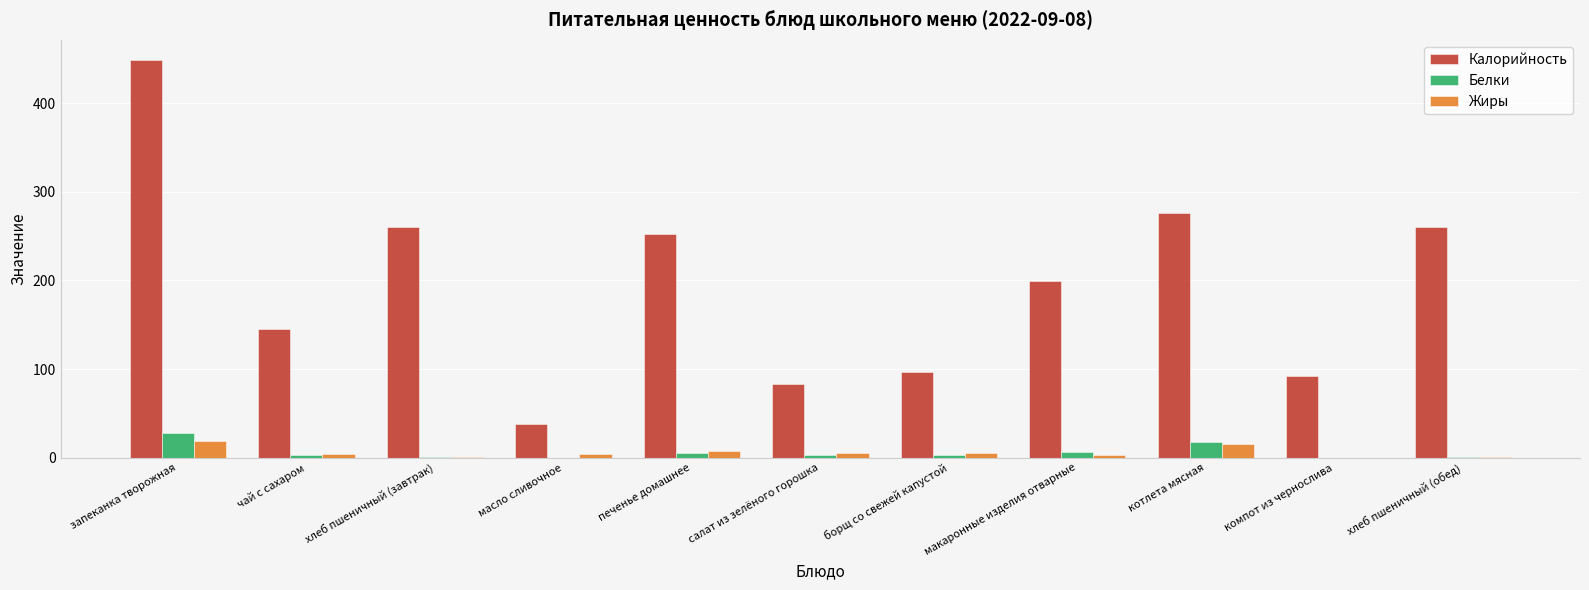

Between запеканка творожная and хлеб пшеничный (завтрак), which series saw the biggest shift?

Калорийность